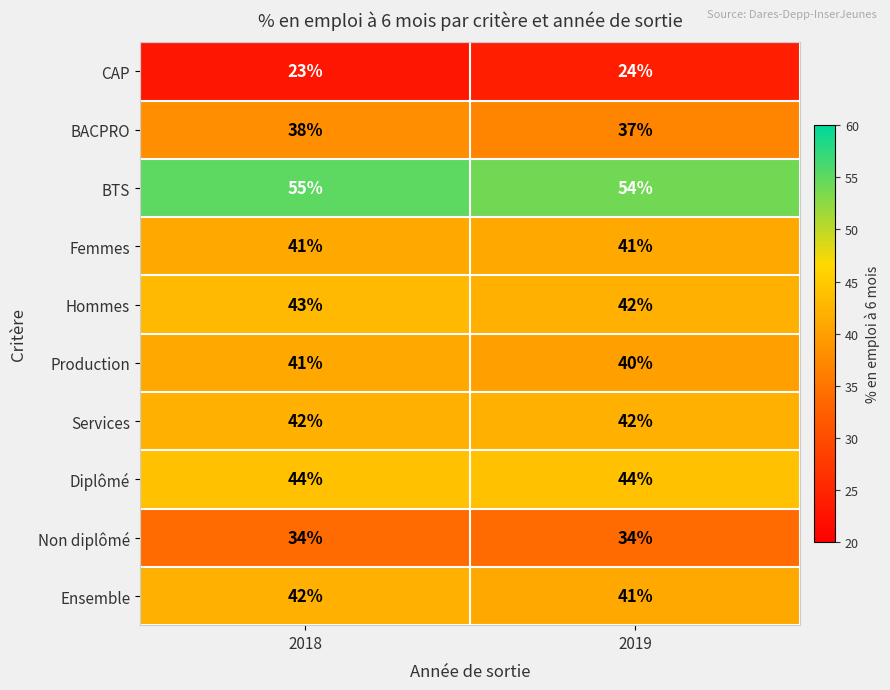

True or false: Femmes has a value of 16 at 2018.

False